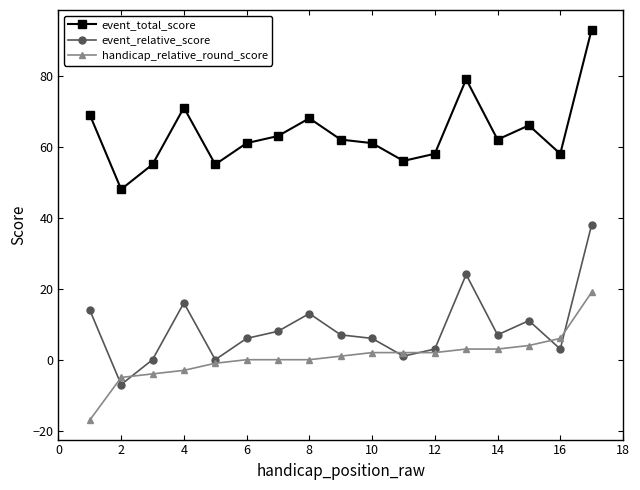

Which series has the largest total across all categories?

event_total_score